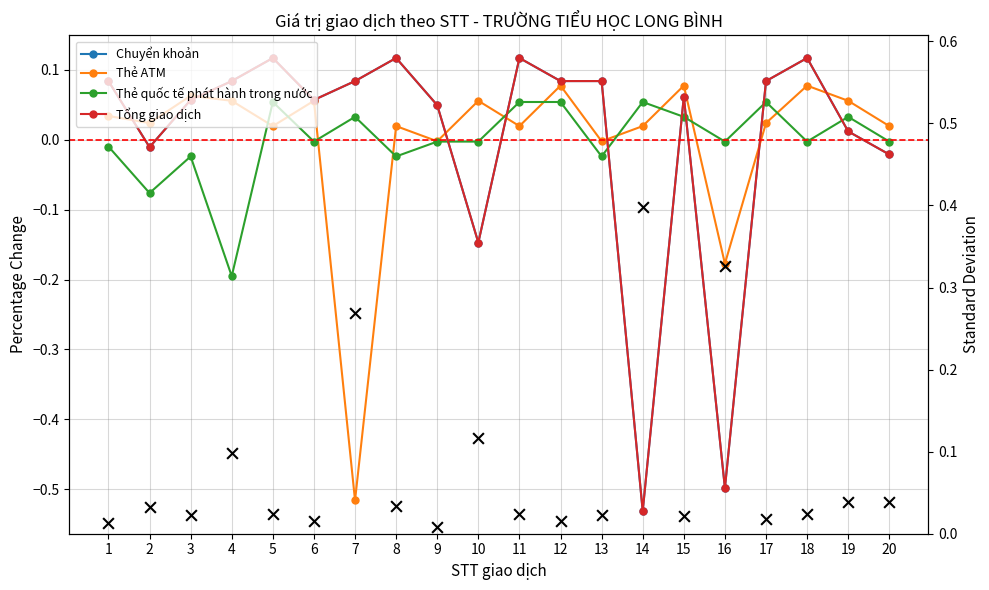

Is the value of Thẻ quốc tế phát hành trong nước at 4 greater than the value of Chuyển khoản at 6?

No